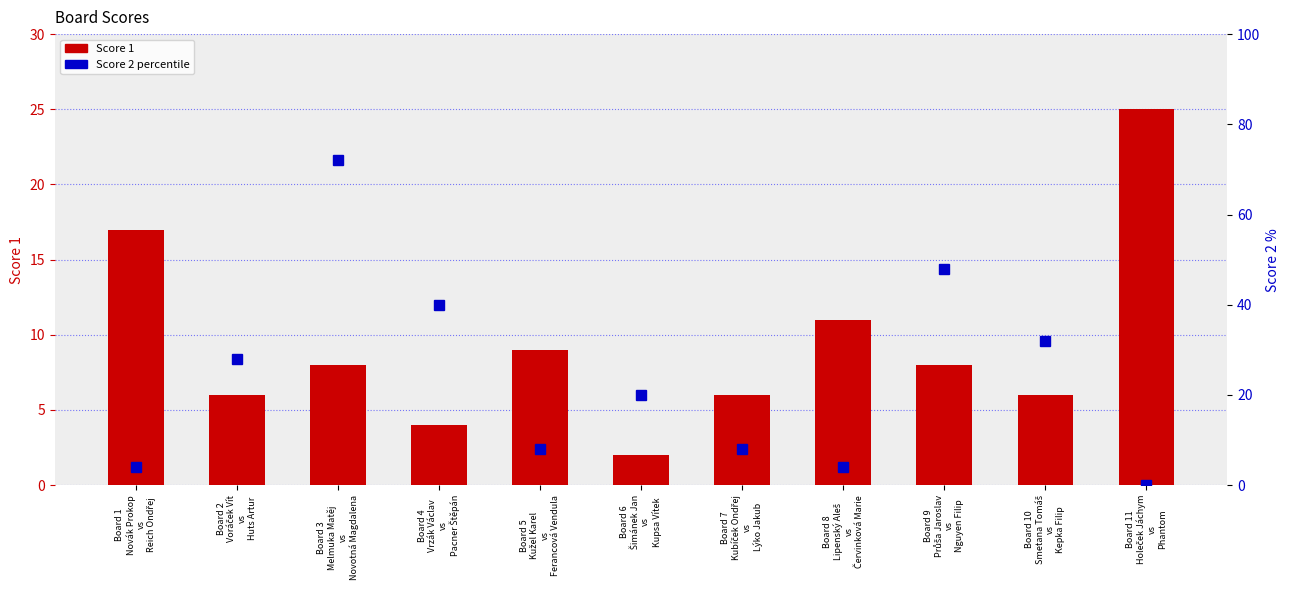

Which category has the lowest value in the Score 1 series?

Board 6
Šimánek Jan
vs
Kupsa Vítek